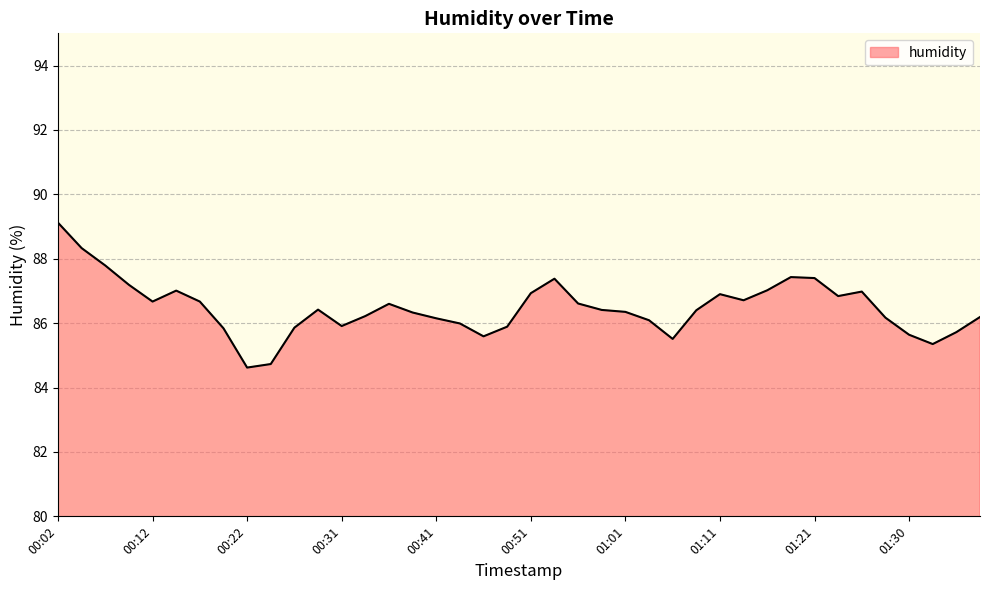

What is the difference between the maximum and minimum values?

4.5